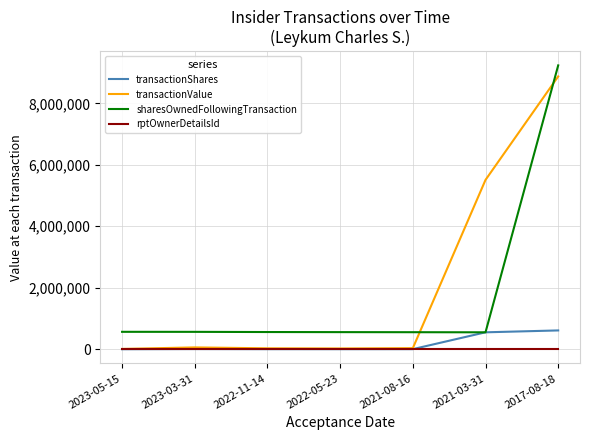

Does the chart have visible grid lines?

Yes